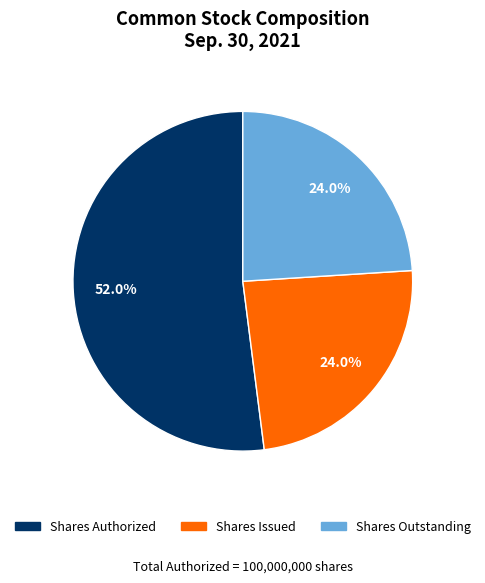

Does any single category account for the majority?

Yes